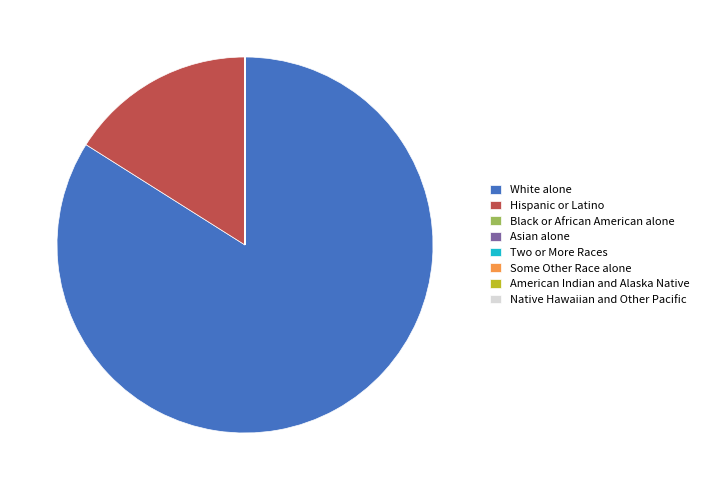

The White alone slice represents 74% of the pie. True or false?

False